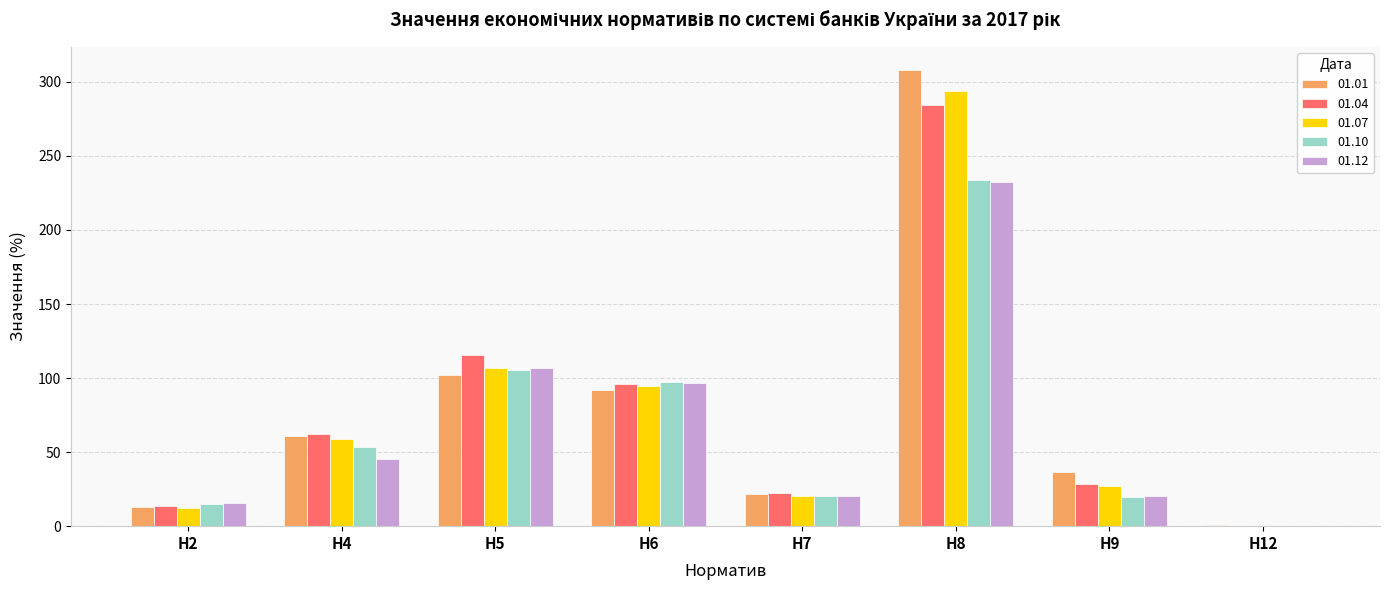

What is the maximum value for 01.01?

308.3